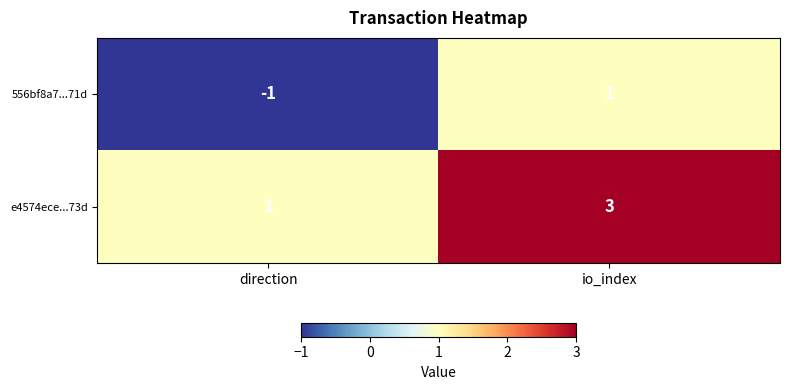

Which category has the highest value across all series?

io_index